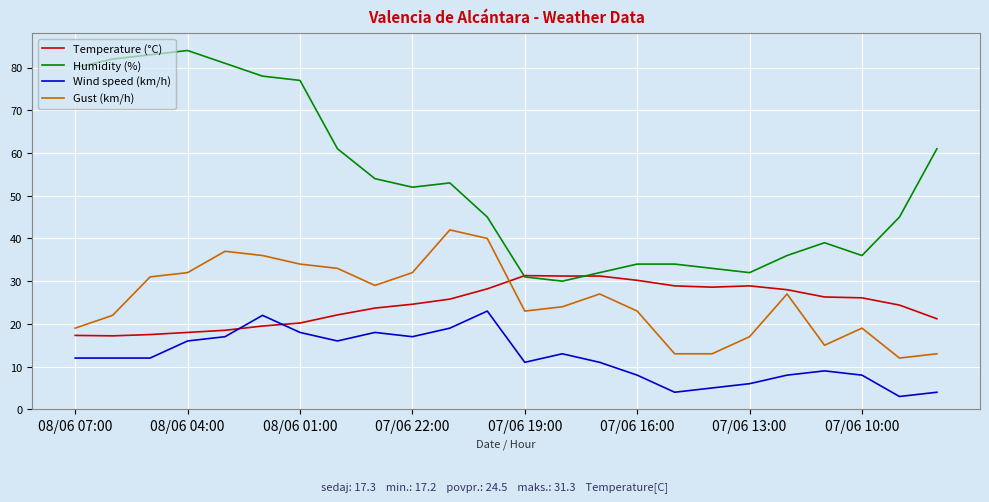

What is the smallest value displayed?

3.0